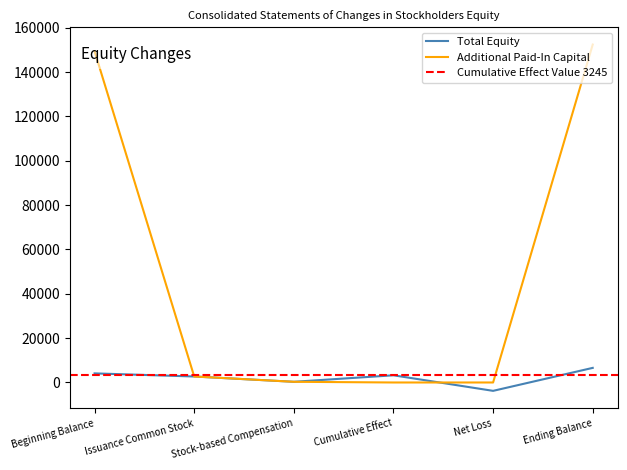

How many values in the Additional Paid-In Capital series are below 2699?

3